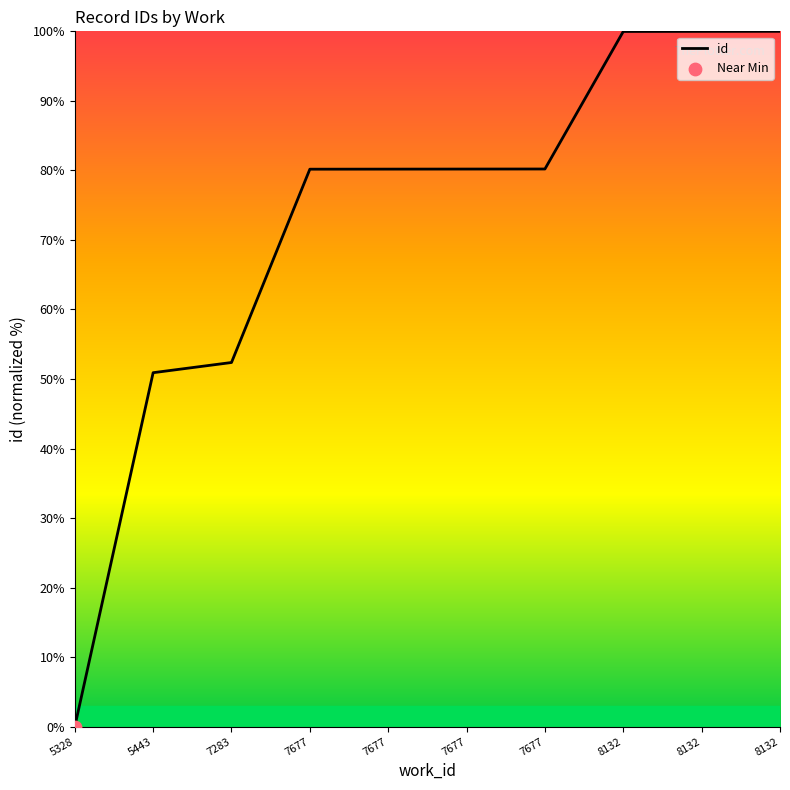

Does the chart have visible grid lines?

No